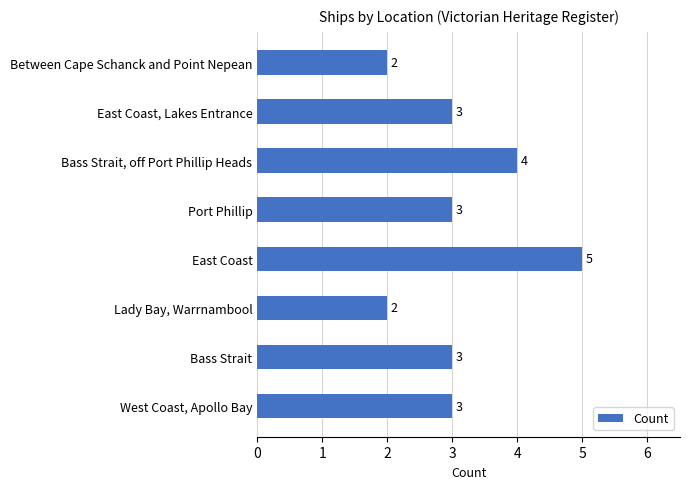

The value at Lady Bay, Warrnambool is 1. True or false?

False